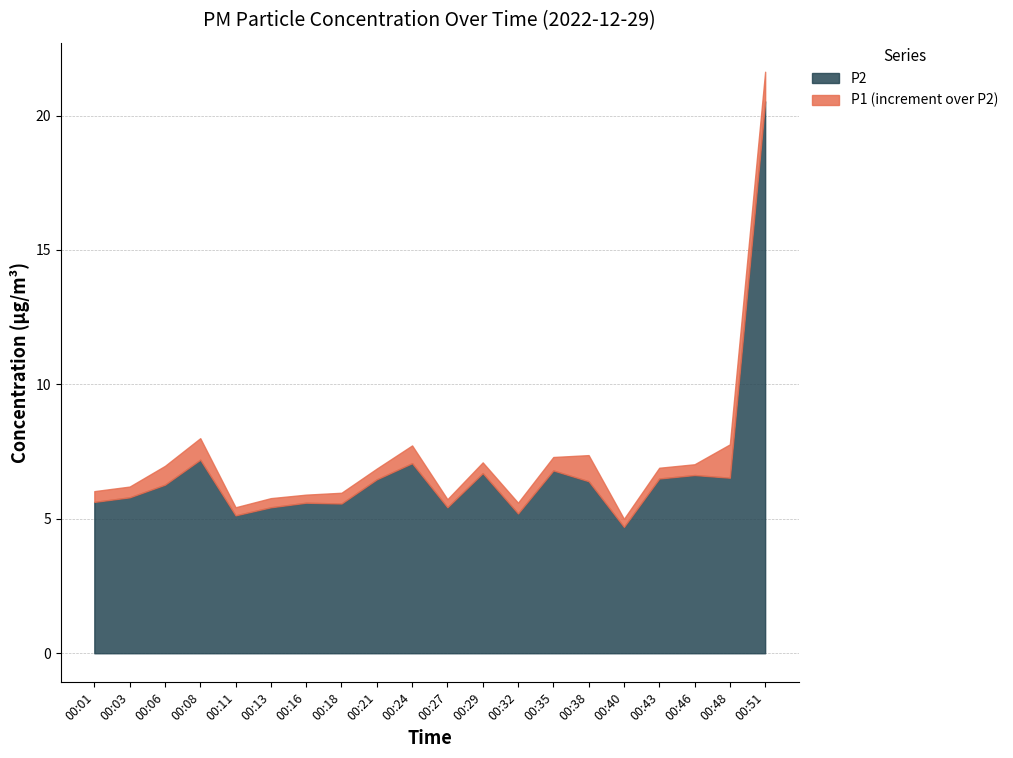

Is it true that P1 equals 5.6 at 12?

True